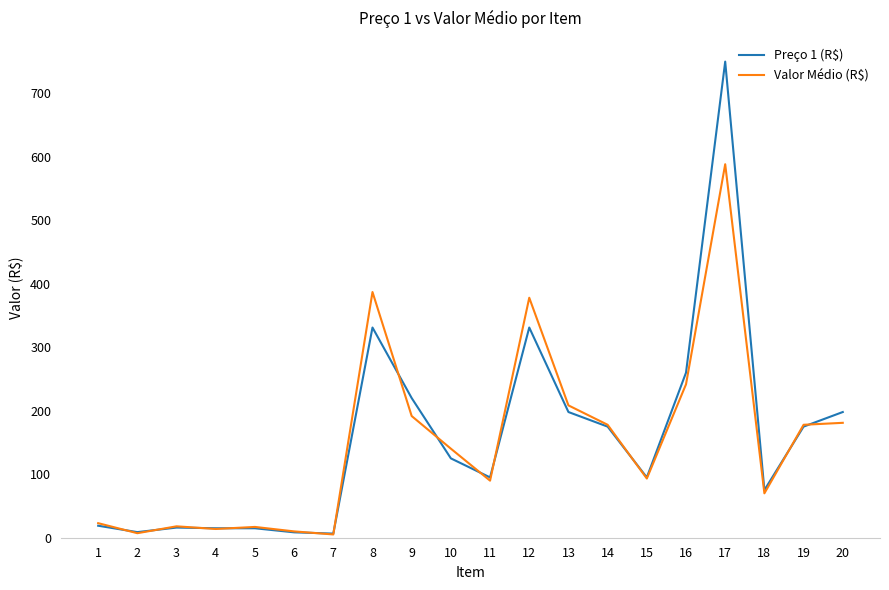

Which series has the largest range (max minus min)?

Preço 1 (R$)